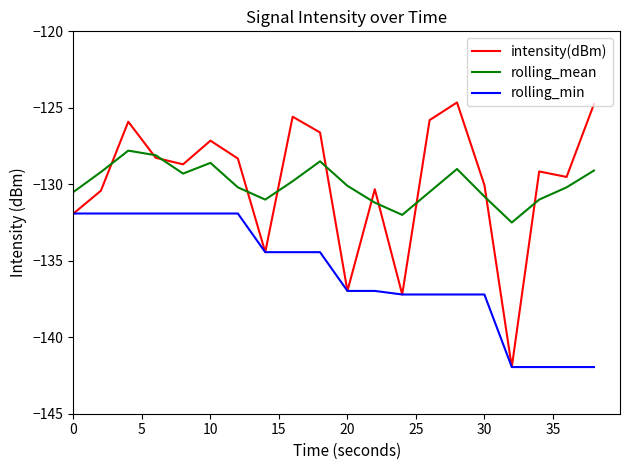

What is the minimum value for intensity(dBm)?

-141.9